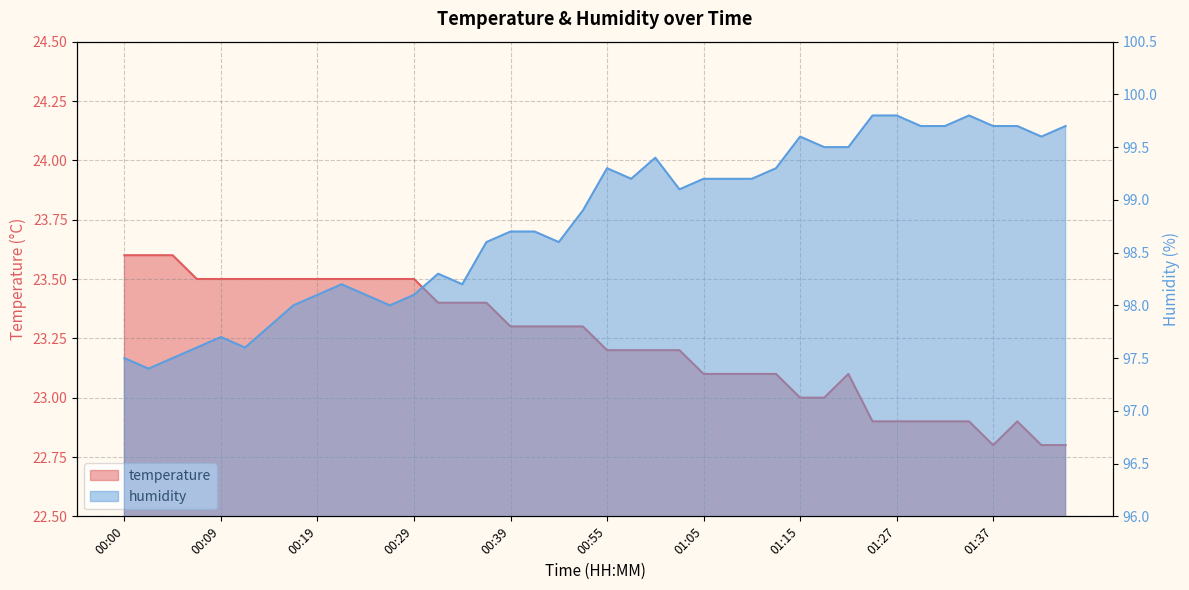

How many lines are shown in the chart?

2